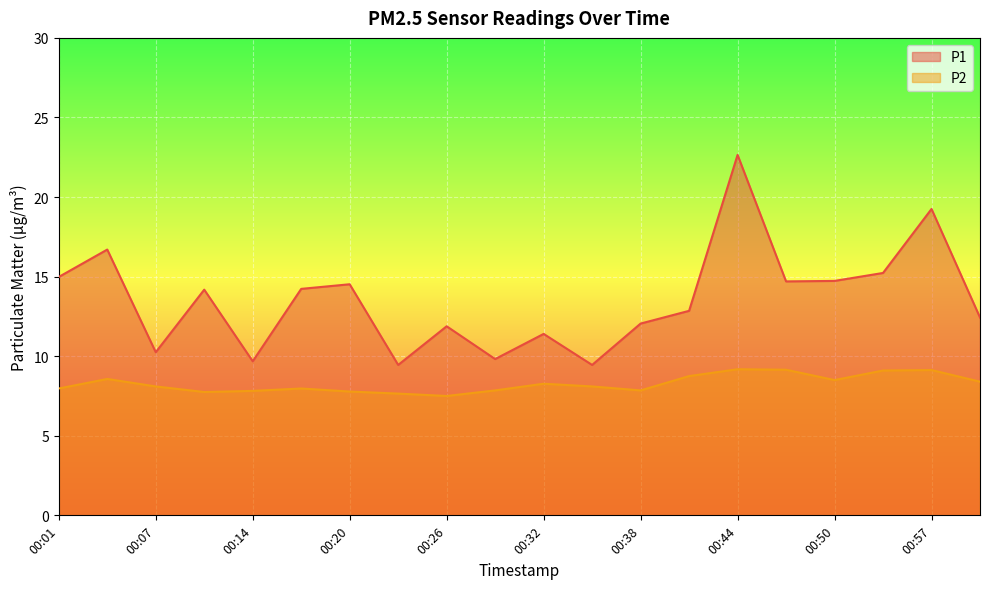

Is the value of P1 at 00:10 greater than the value of P2 at 00:17?

Yes